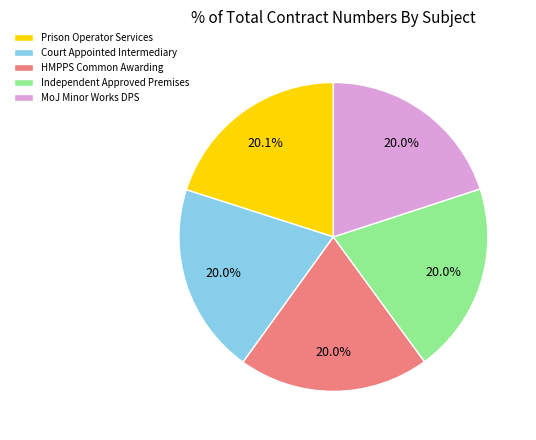

What is the ratio of the value at Independent Approved Premises to the value at MoJ Minor Works DPS?

1.0